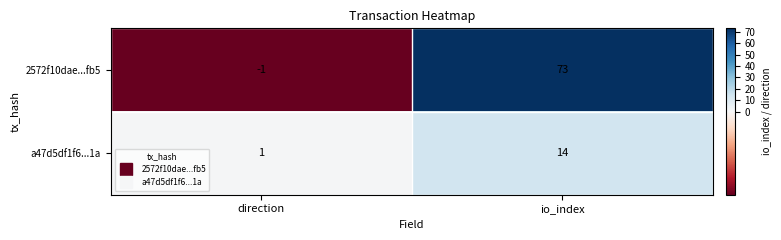

Reading left to right, list all the values displayed in this chart.

2572f10dae...fb5: -1	73
a47d5df1f6...1a: 1	14